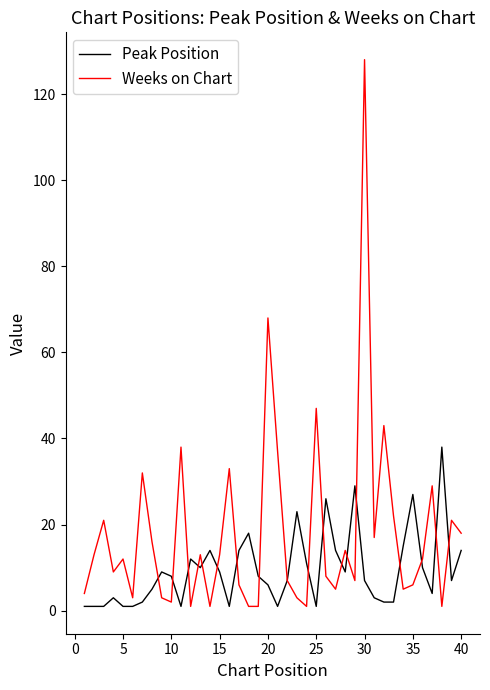

True or false: Weeks on Chart has more than 2 interior local peaks.

True